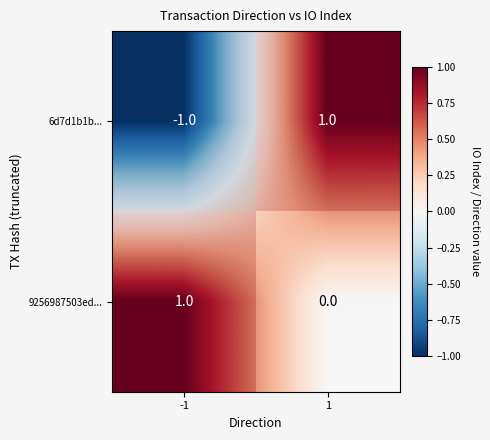

Is the value of 6d7d1b1b... at 1 greater than the value of 9256987503ed... at -1?

No